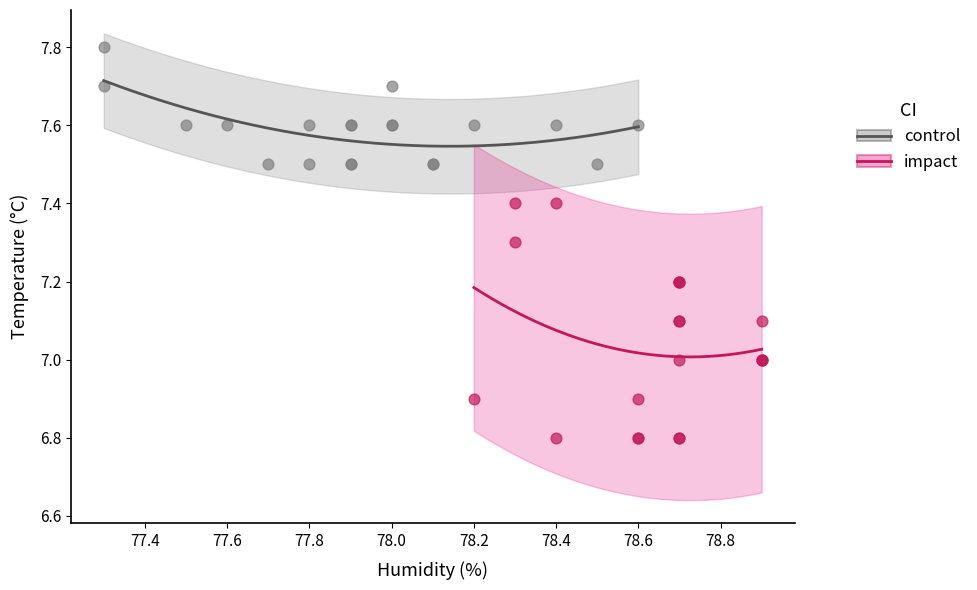

Which series reaches the minimum Y coordinate?

impact